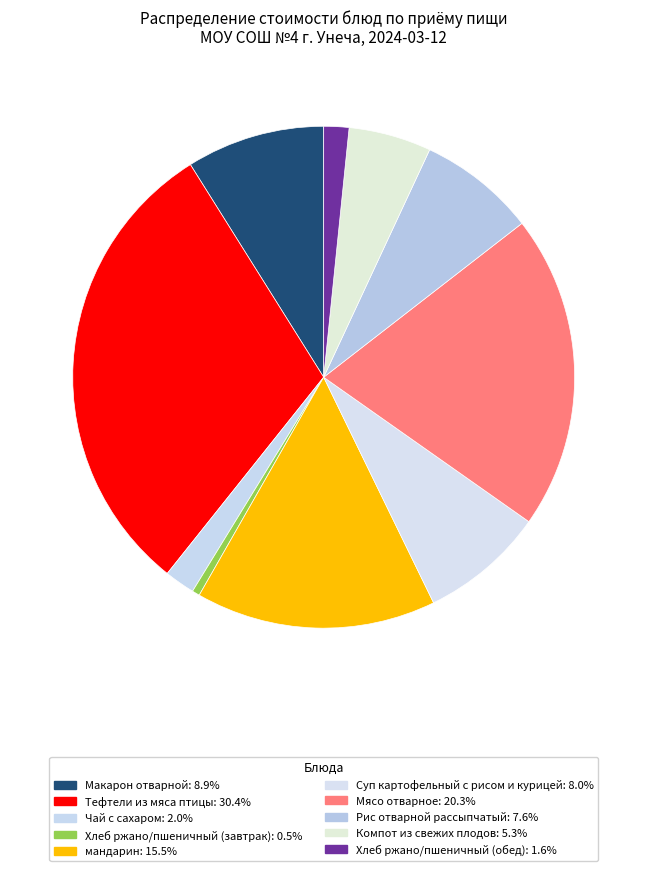

How many slices are in this pie chart?

10